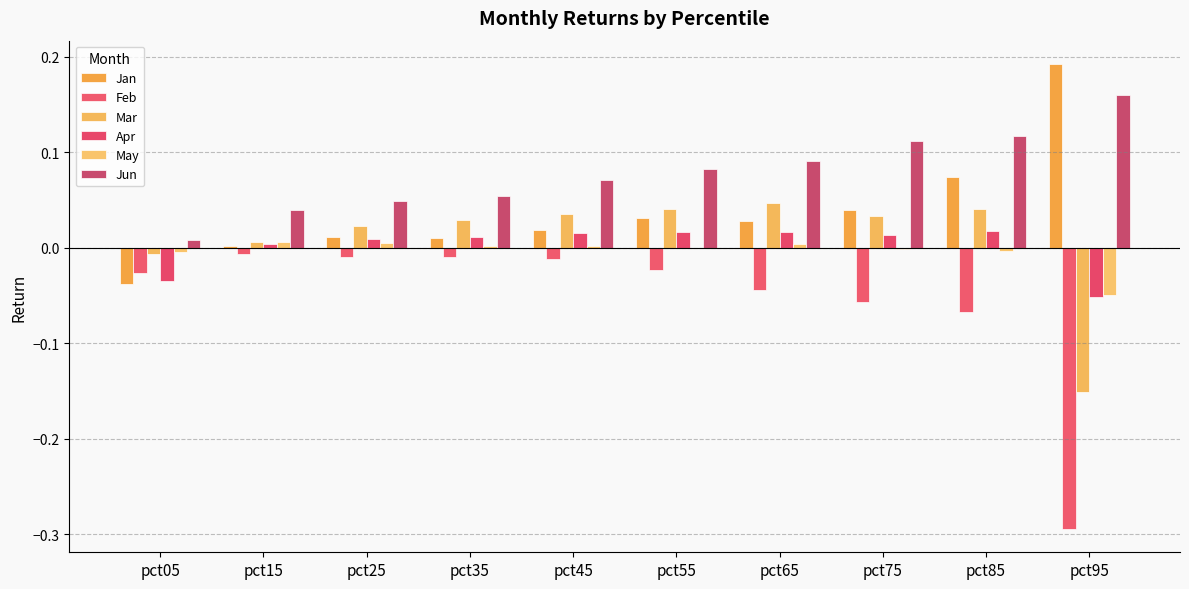

Reading left to right, transcribe all the data shown in this chart.

Jan: pct05=-0.0	pct15=0.0	pct25=0.0	pct35=0.0	pct45=0.0	pct55=0.0	pct65=0.0	pct75=0.0	pct85=0.1	pct95=0.2
Feb: pct05=-0.0	pct15=-0.0	pct25=-0.0	pct35=-0.0	pct45=-0.0	pct55=-0.0	pct65=-0.0	pct75=-0.1	pct85=-0.1	pct95=-0.3
Mar: pct05=-0.0	pct15=0.0	pct25=0.0	pct35=0.0	pct45=0.0	pct55=0.0	pct65=0.0	pct75=0.0	pct85=0.0	pct95=-0.2
Apr: pct05=-0.0	pct15=0.0	pct25=0.0	pct35=0.0	pct45=0.0	pct55=0.0	pct65=0.0	pct75=0.0	pct85=0.0	pct95=-0.1
May: pct05=-0.0	pct15=0.0	pct25=0.0	pct35=0.0	pct45=0.0	pct55=-0.0	pct65=0.0	pct75=-0.0	pct85=-0.0	pct95=-0.0
Jun: pct05=0.0	pct15=0.0	pct25=0.0	pct35=0.1	pct45=0.1	pct55=0.1	pct65=0.1	pct75=0.1	pct85=0.1	pct95=0.2